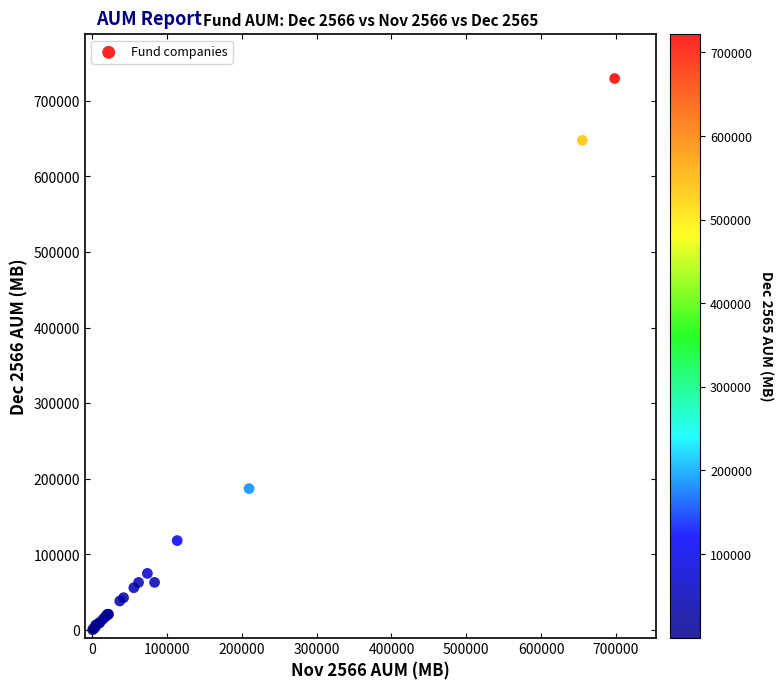

What Y value in the scatter plot is closest to 364893?

186985.3